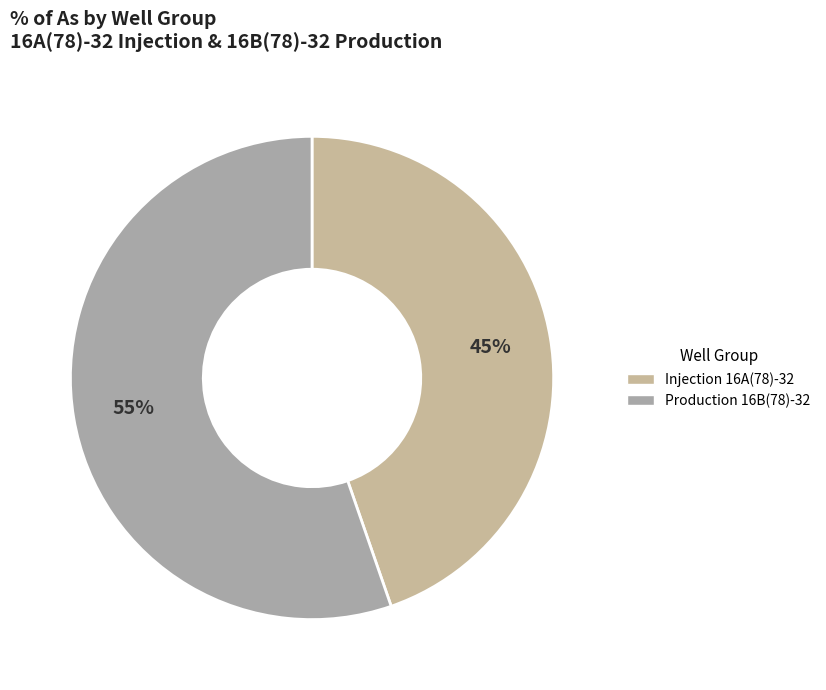

How many slices are in this pie chart?

2